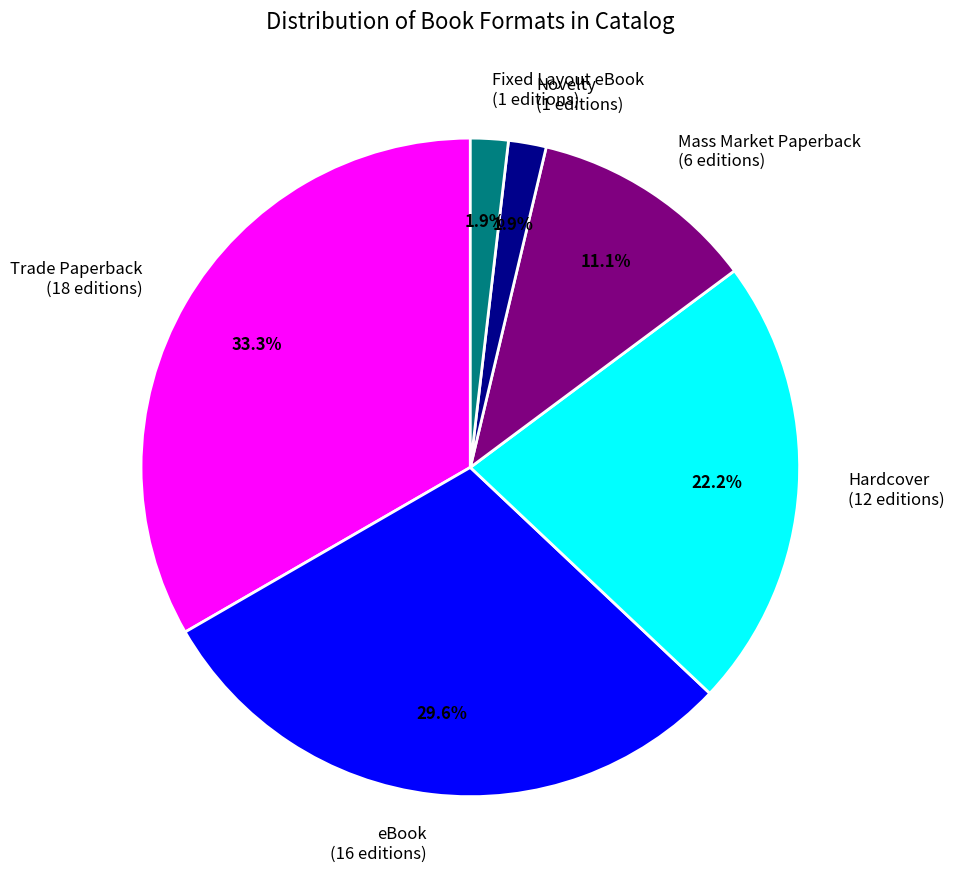

Is it true that Mass Market Paperback is 2% of the pie?

False